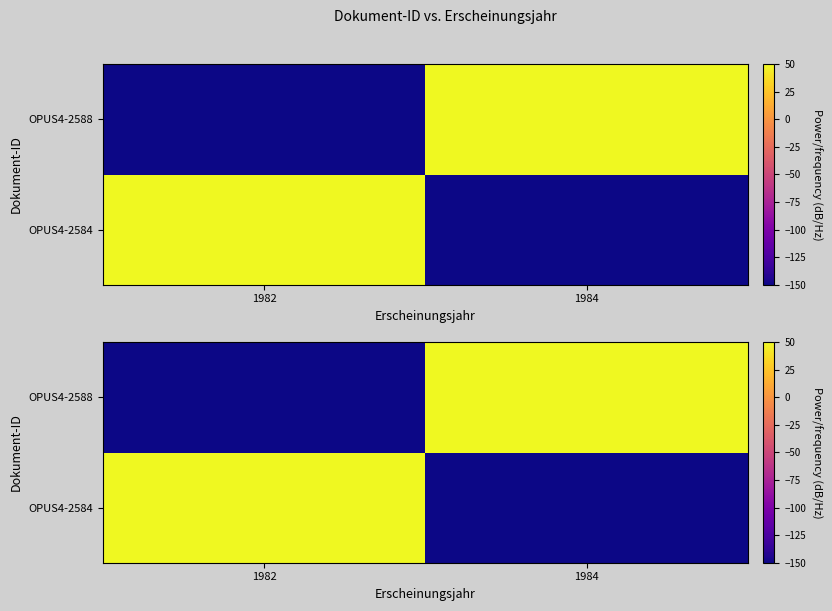

What is the greatest value displayed?

50